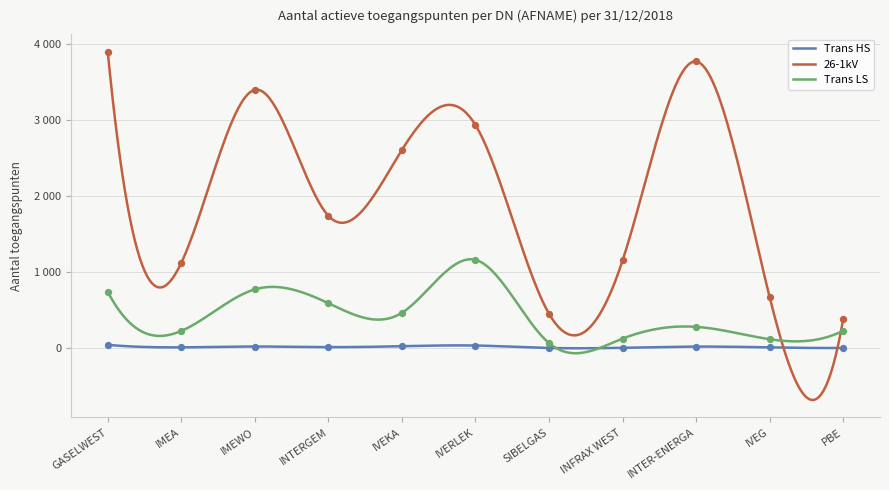

Is the value of 26-1kV at IVEKA greater than the value of Trans LS at SIBELGAS?

Yes